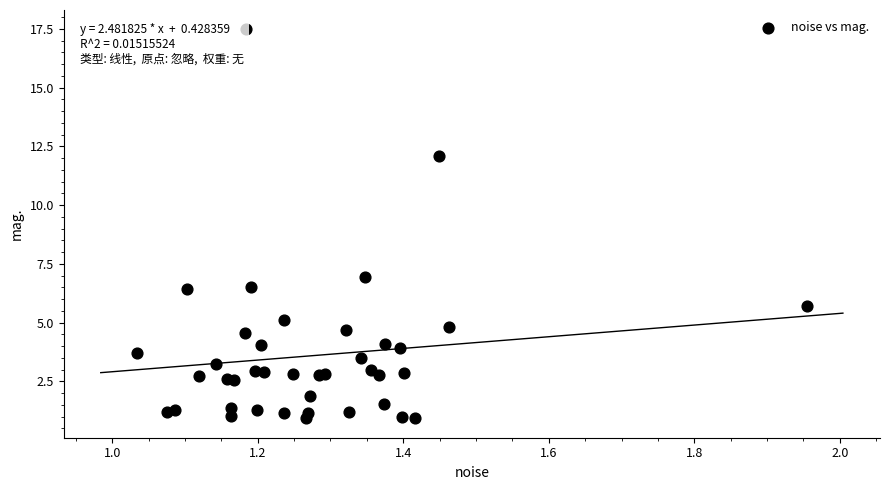

What Y value in the scatter plot is closest to 9?

7.0